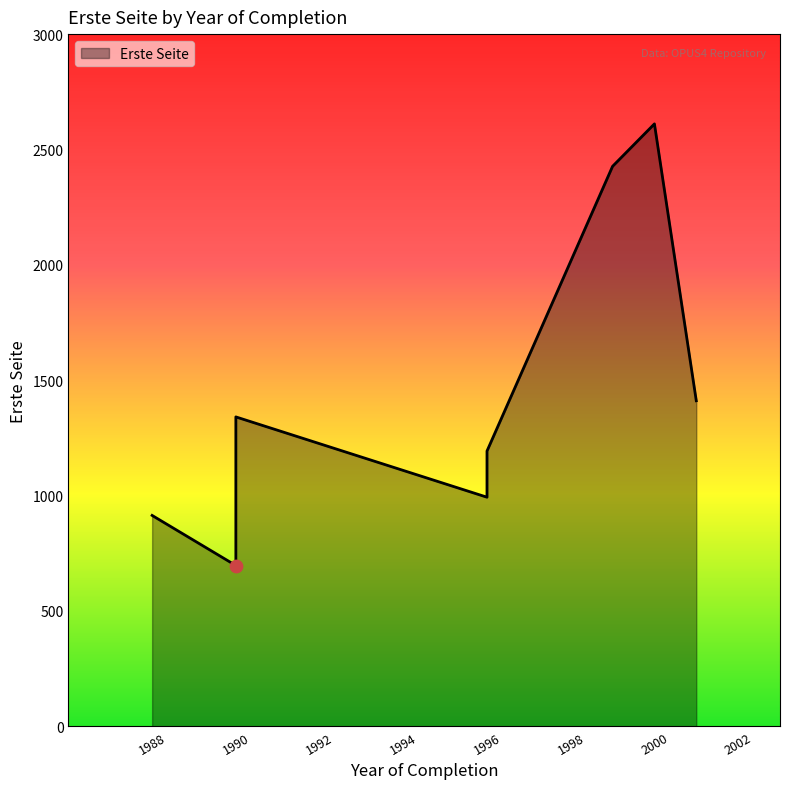

What is the change in value from 1990 to 1999?

+1086